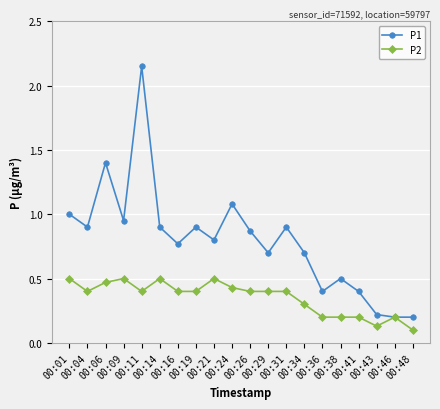

Which series has the largest range (max minus min)?

P1